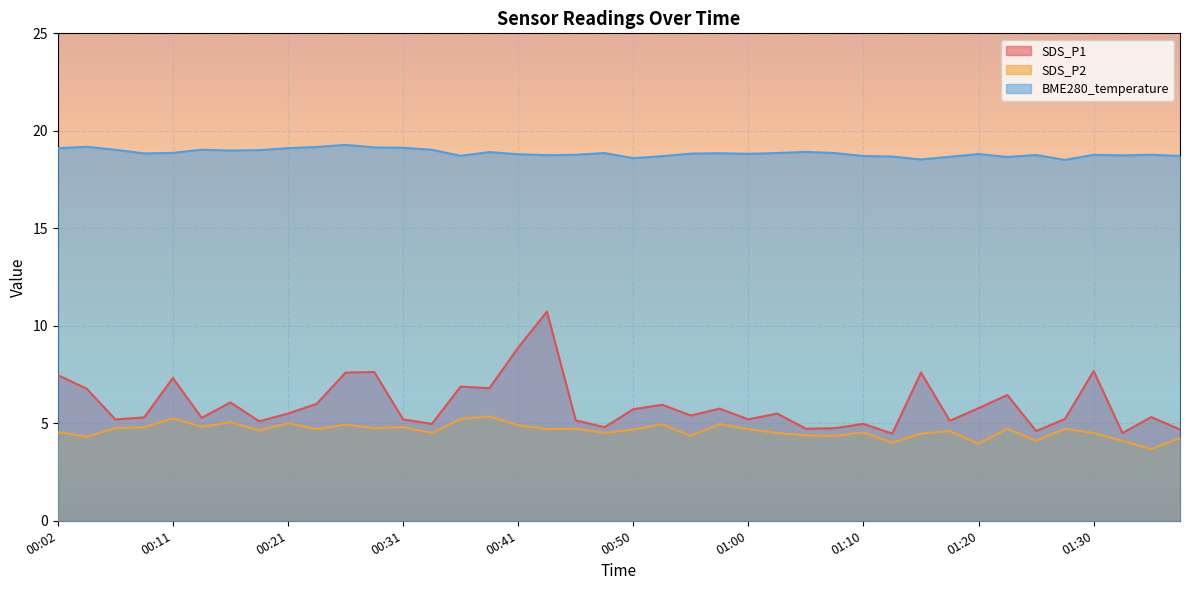

What is the difference between the SDS_P2 values at 00:24 and 00:09?

0.1